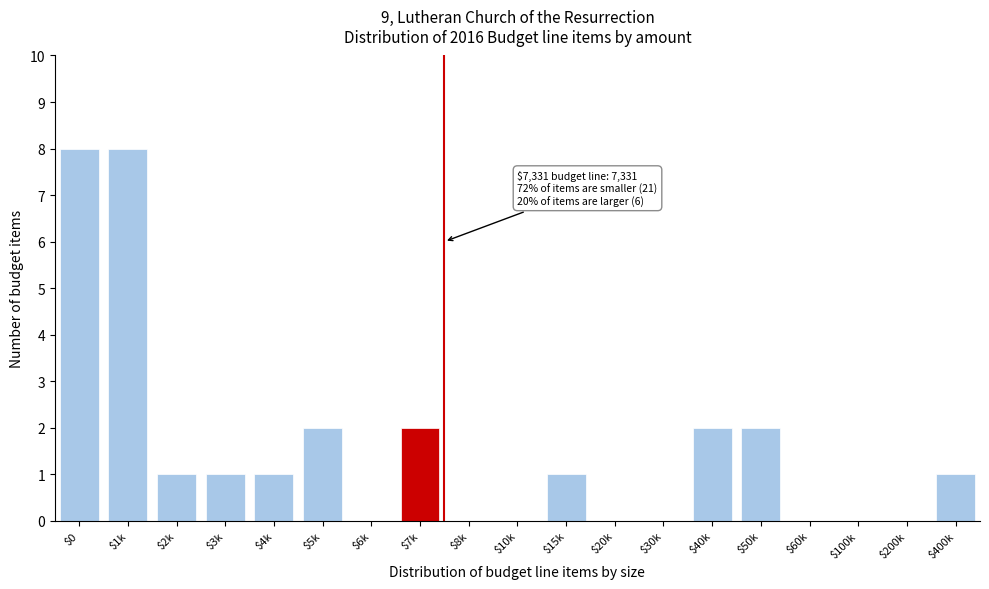

What is the sum of all values?

29